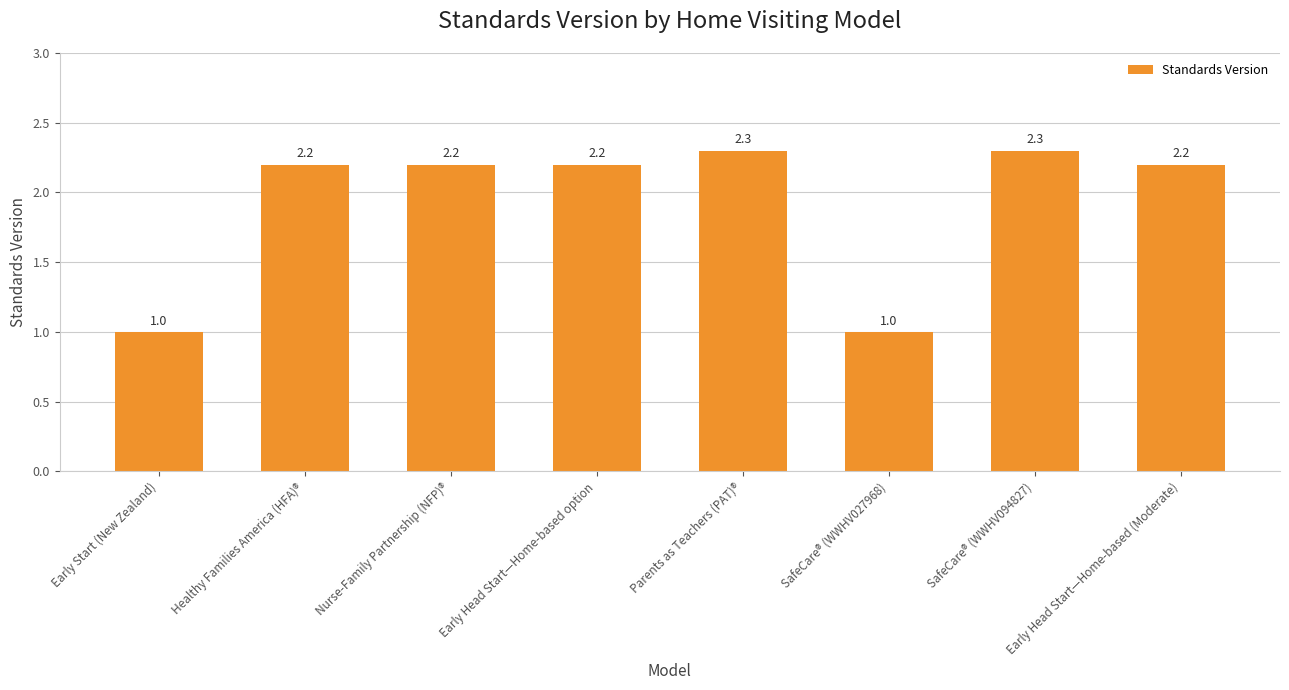

Does the chart contain any negative values?

No